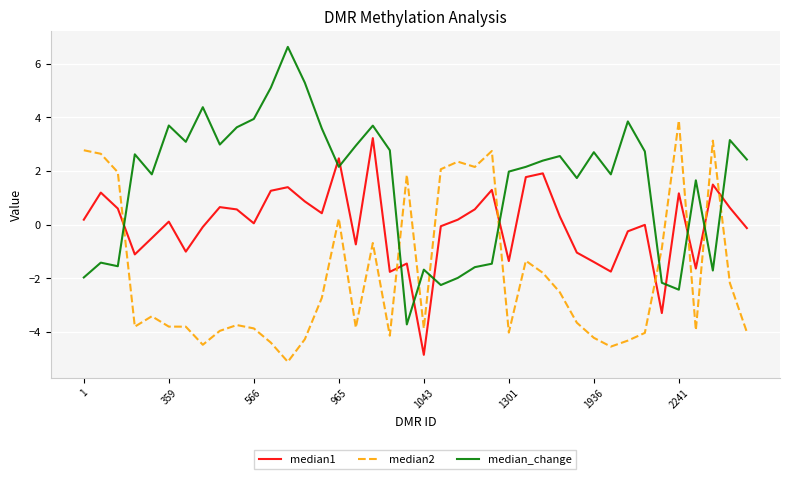

Which series has the widest spread of values?

median_change